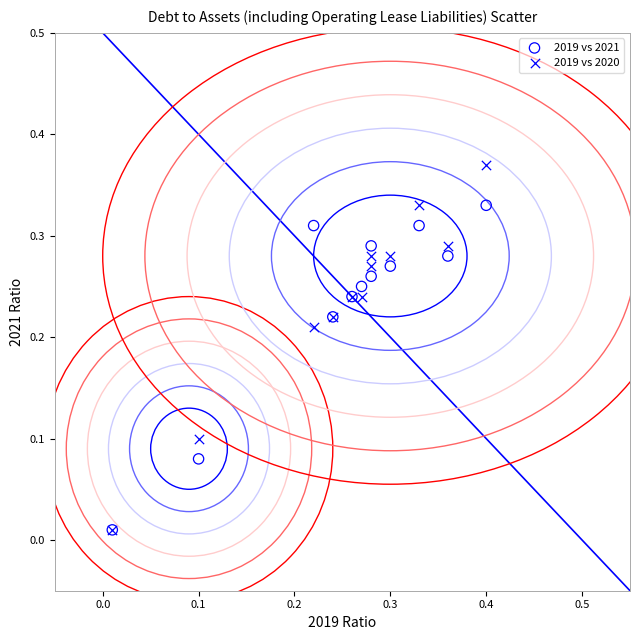

Which series contains the highest Y value?

2019 vs 2020